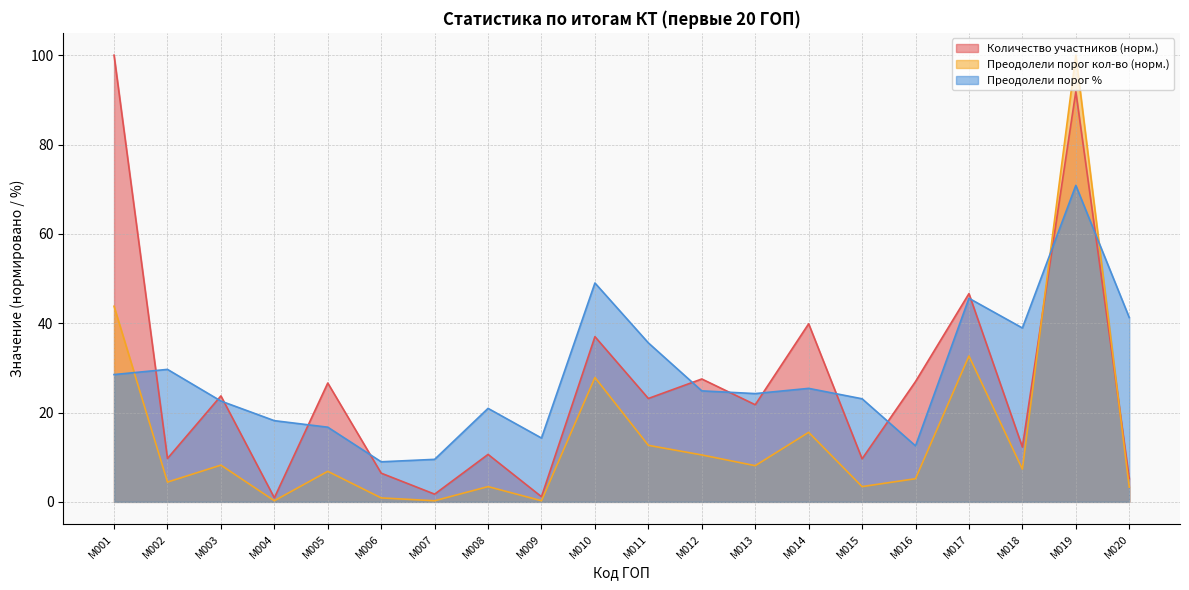

Which series has the widest spread of values?

Преодолели порог (кол-во)